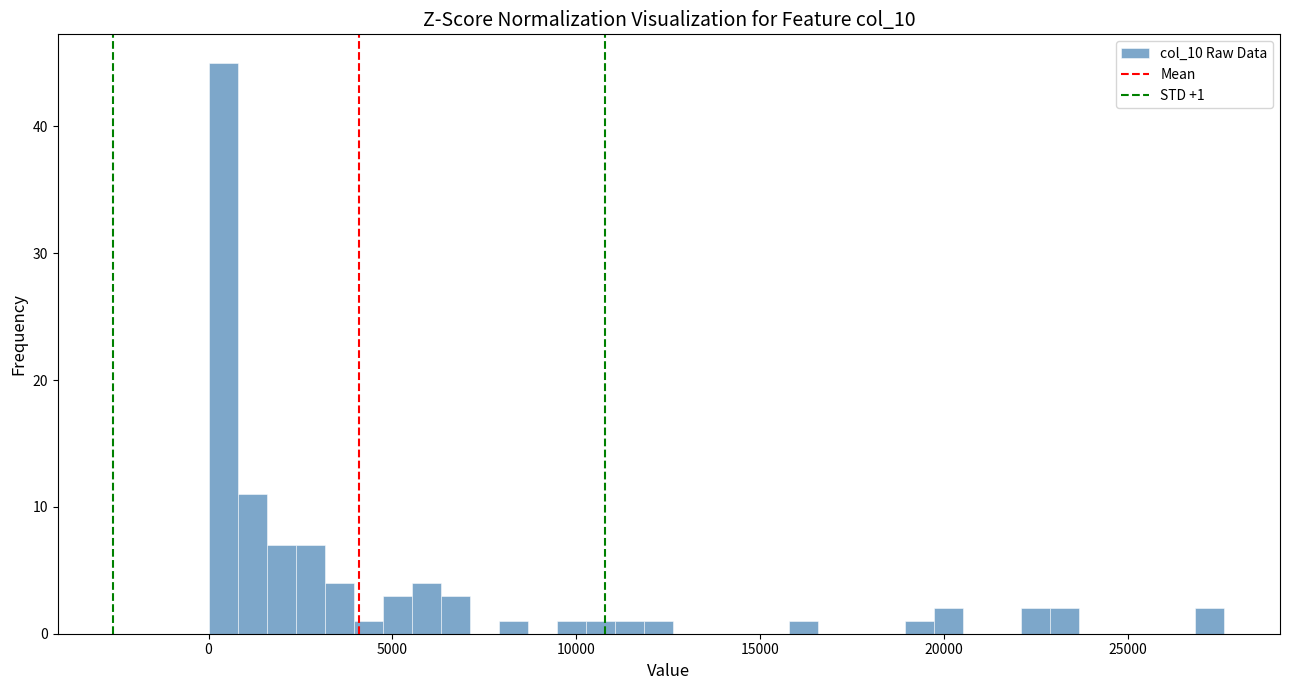

Read against the x-axis, roughly where is the centre of the tallest bar?

500